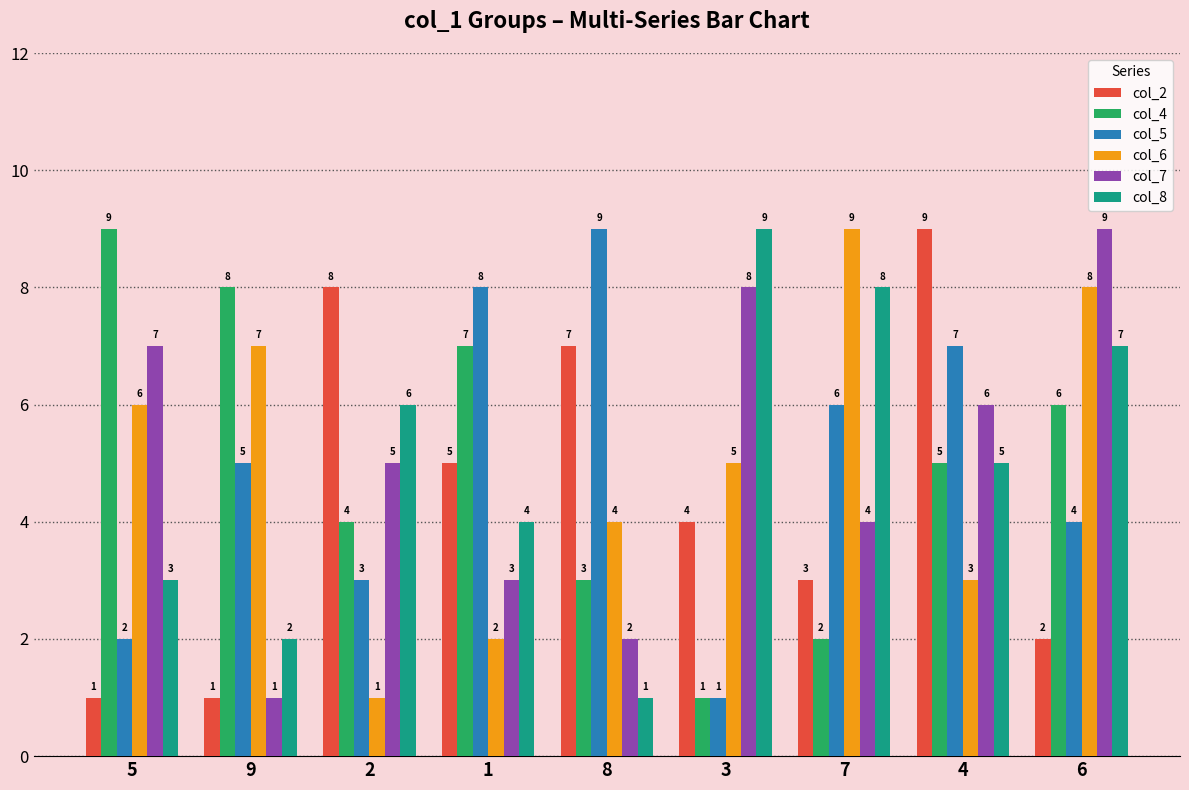

Reading right to left, extract all data points from this chart.

col_2: 6=2	4=9	7=3	3=4	8=7	1=5	2=8	9=1	5=1
col_4: 6=6	4=5	7=2	3=1	8=3	1=7	2=4	9=8	5=9
col_5: 6=4	4=7	7=6	3=1	8=9	1=8	2=3	9=5	5=2
col_6: 6=8	4=3	7=9	3=5	8=4	1=2	2=1	9=7	5=6
col_7: 6=9	4=6	7=4	3=8	8=2	1=3	2=5	9=1	5=7
col_8: 6=7	4=5	7=8	3=9	8=1	1=4	2=6	9=2	5=3